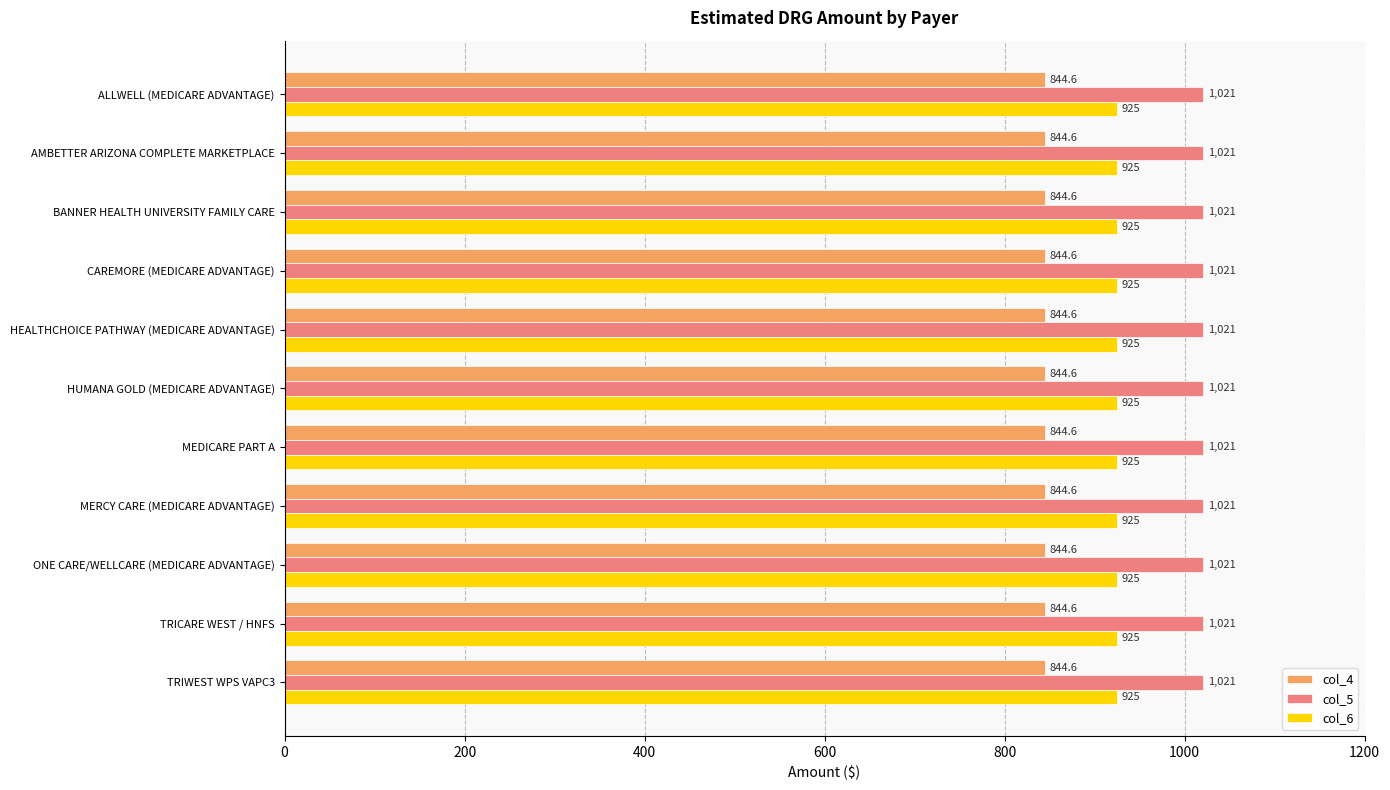

Which series has the largest total across all categories?

col_5